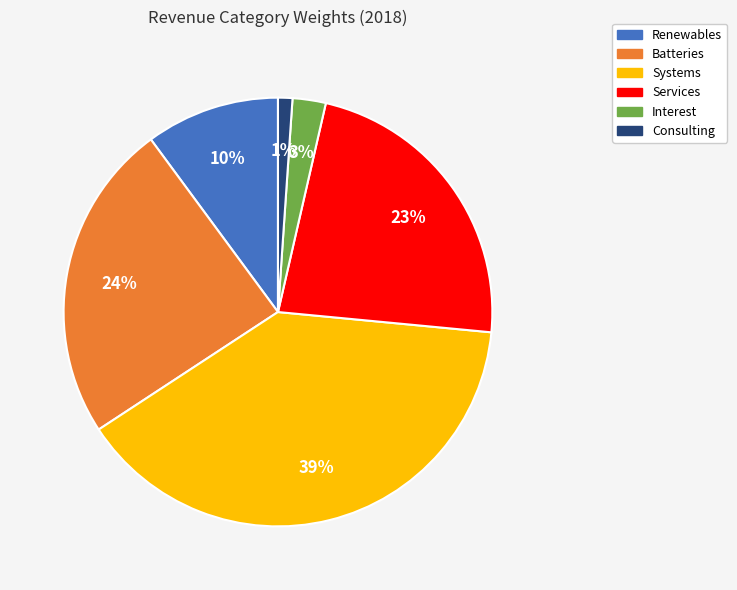

How many segments does this pie chart have?

6